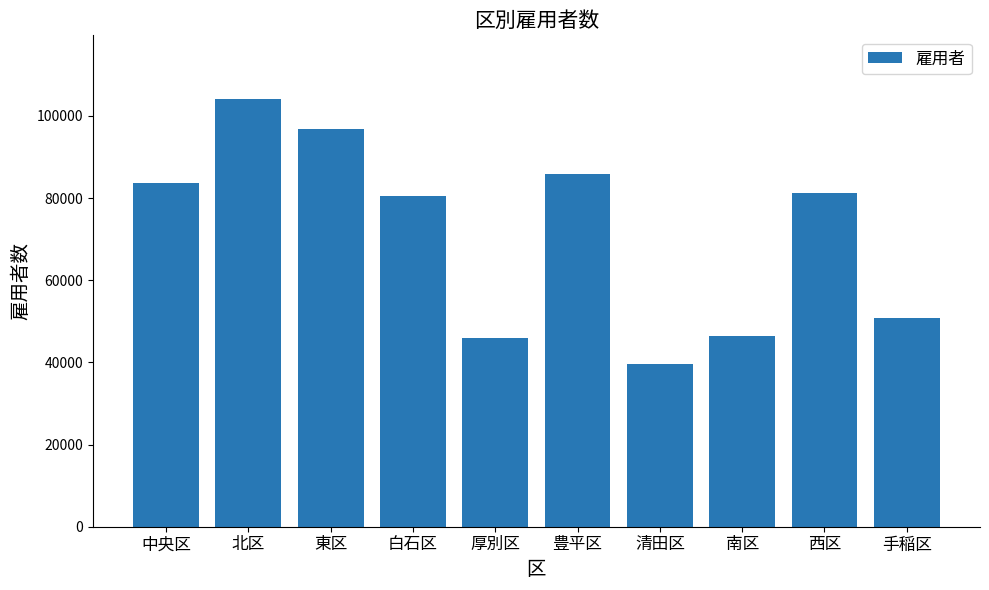

The value at 北区 is 104001. True or false?

True